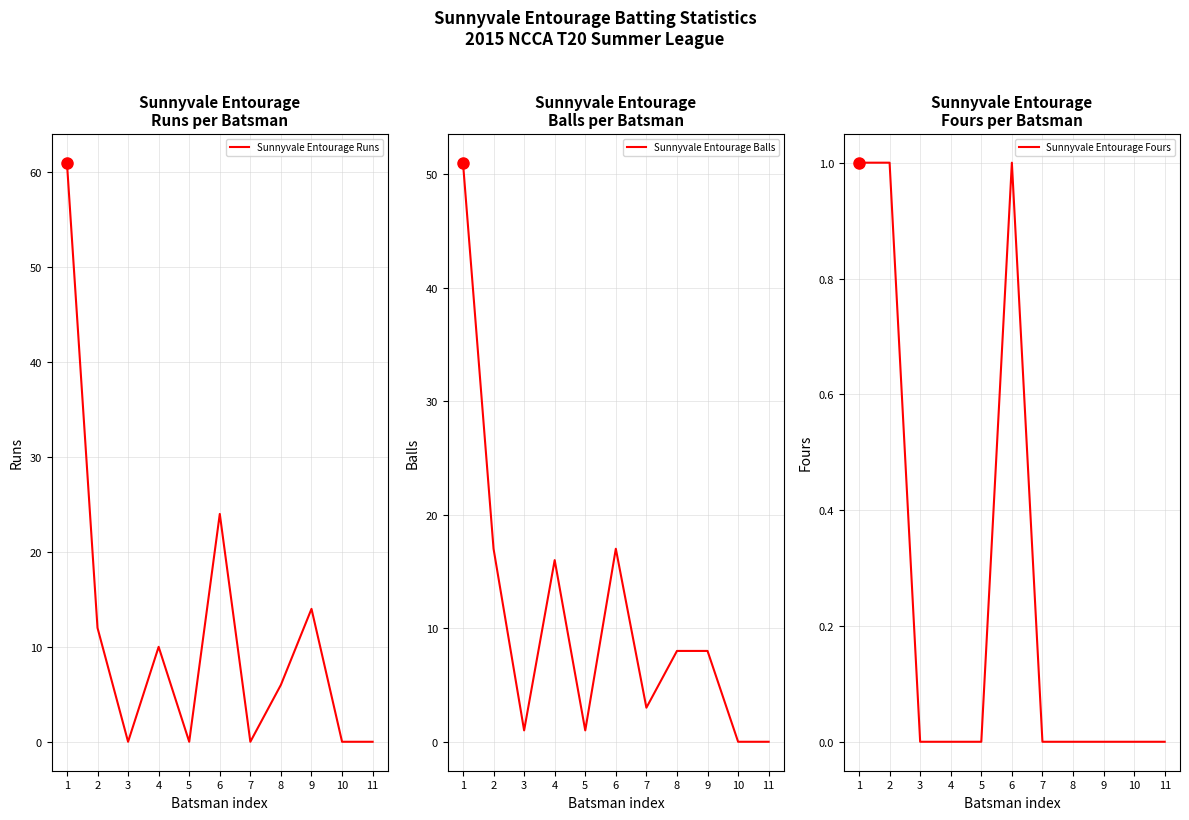

What is the sum of all Sunnyvale Entourage Runs values?

127